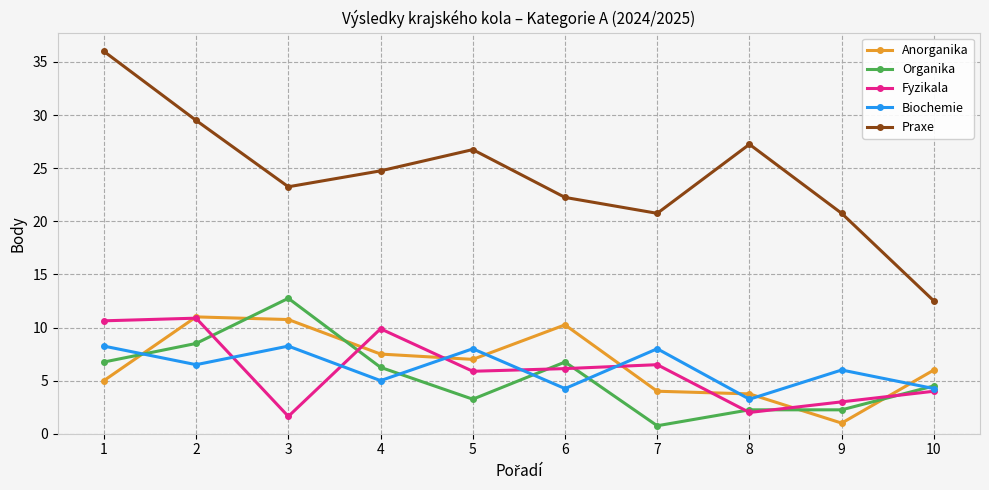

What is the spread (max minus min) of values at 5?

23.5